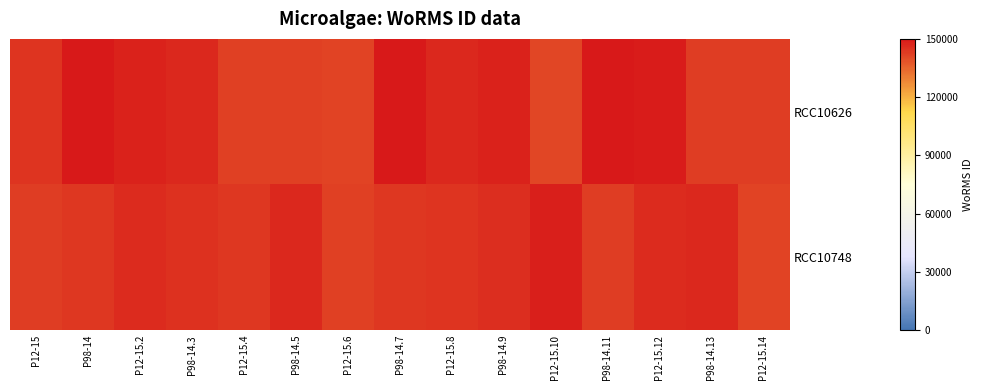

Rank the series by their maximum value, from lowest to highest.

RCC10748, RCC10626